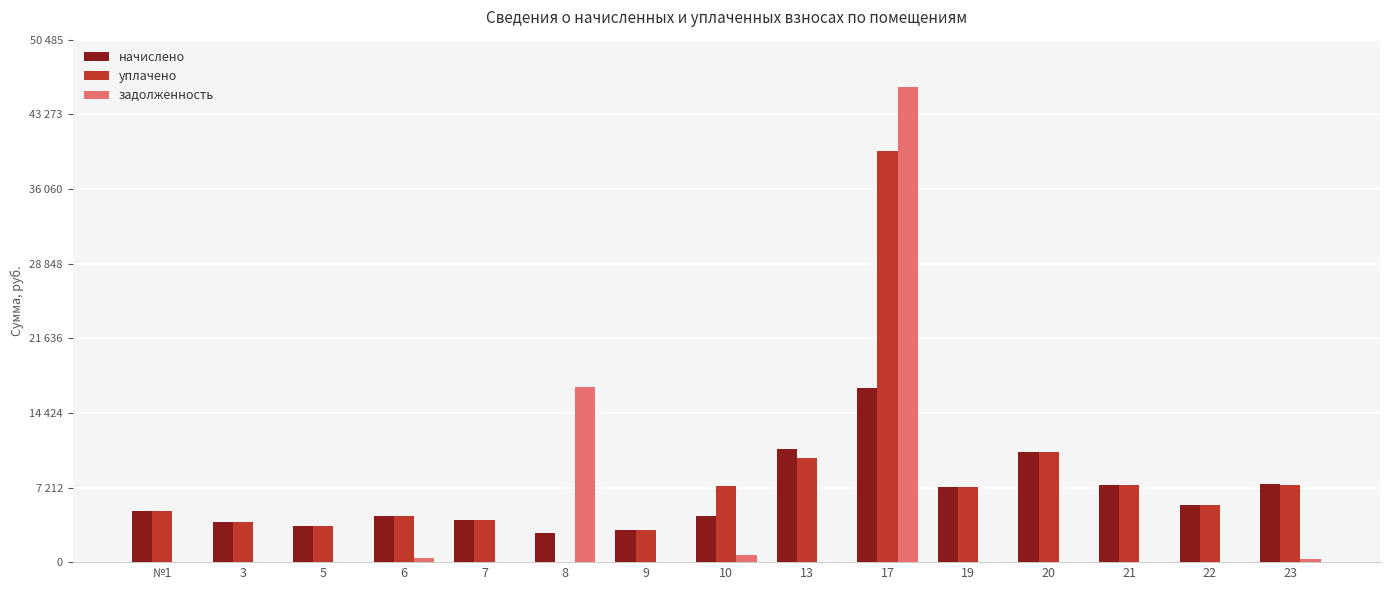

Is the value of начислено at 8 greater than the value of уплачено at 17?

No